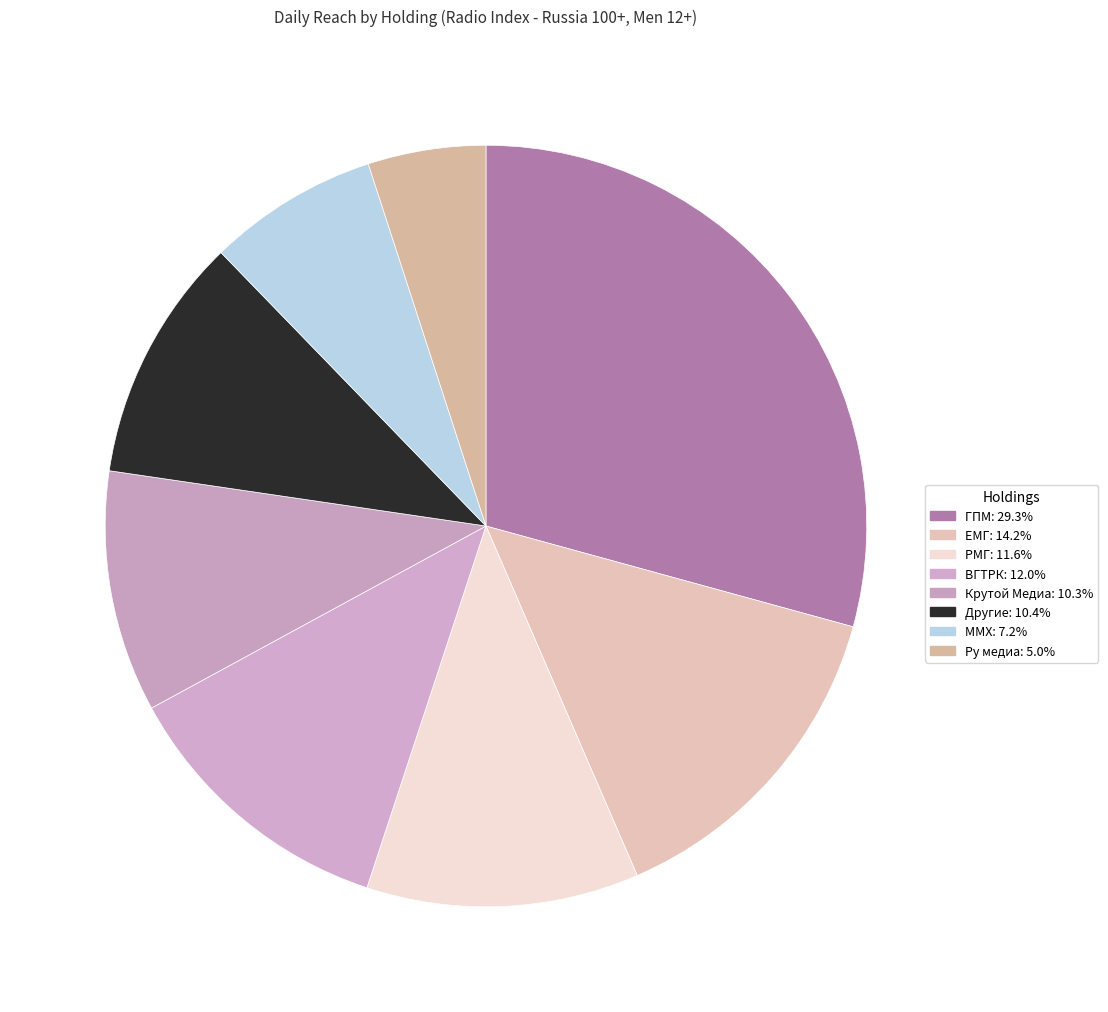

Do ММХ and Крутой Медиа together represent more than half of the pie?

No